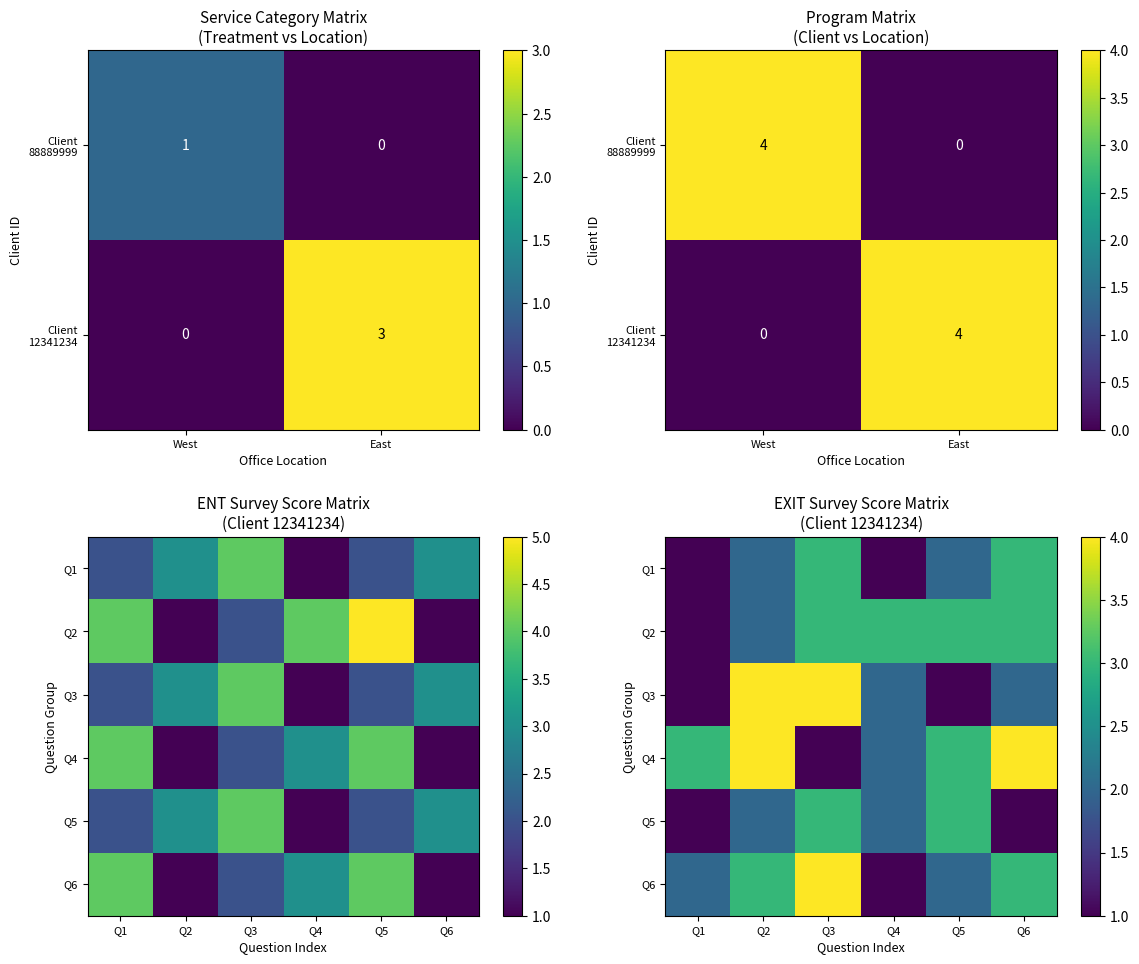

How many data points does each series have?

6